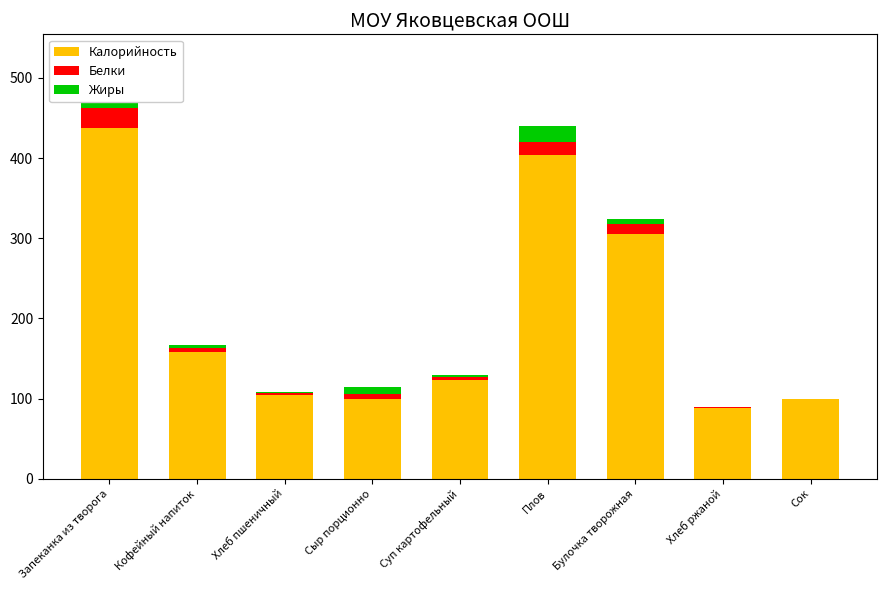

At which category is the sum across all series the highest?

Запеканка из творога